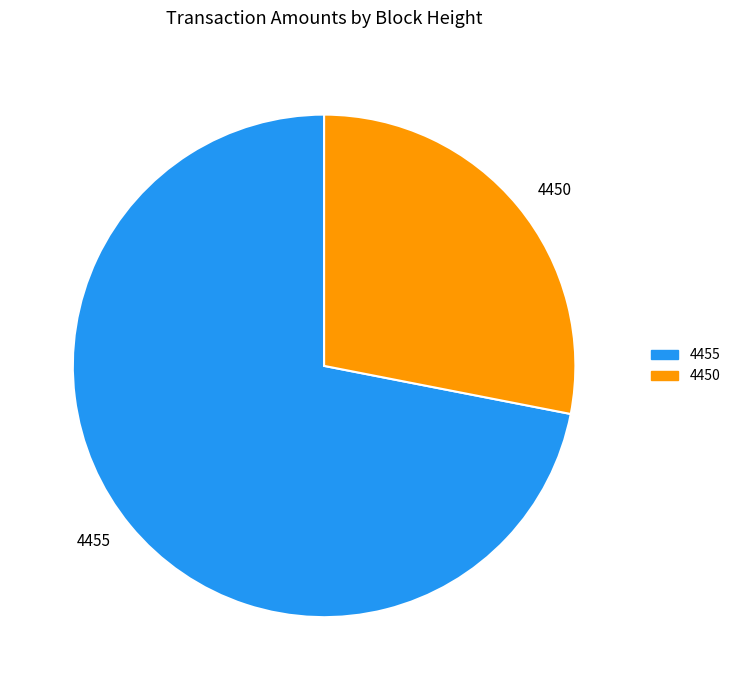

Rank the categories by value from lowest to highest.

4450, 4455